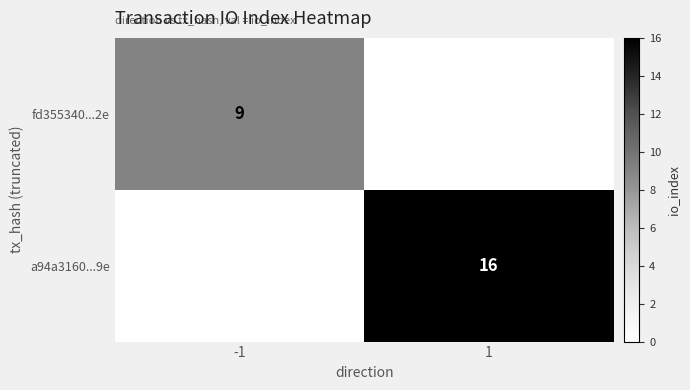

The fd355340...2e series shows 4 at -1. True or false?

False